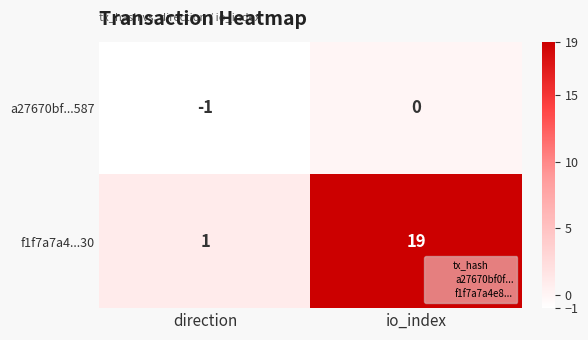

Rank the series by their average value, from lowest to highest.

a27670bf...587, f1f7a7a4...30